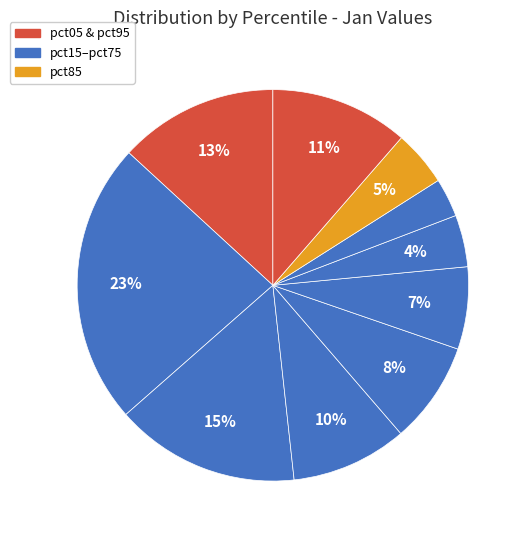

How many slices are in this pie chart?

10